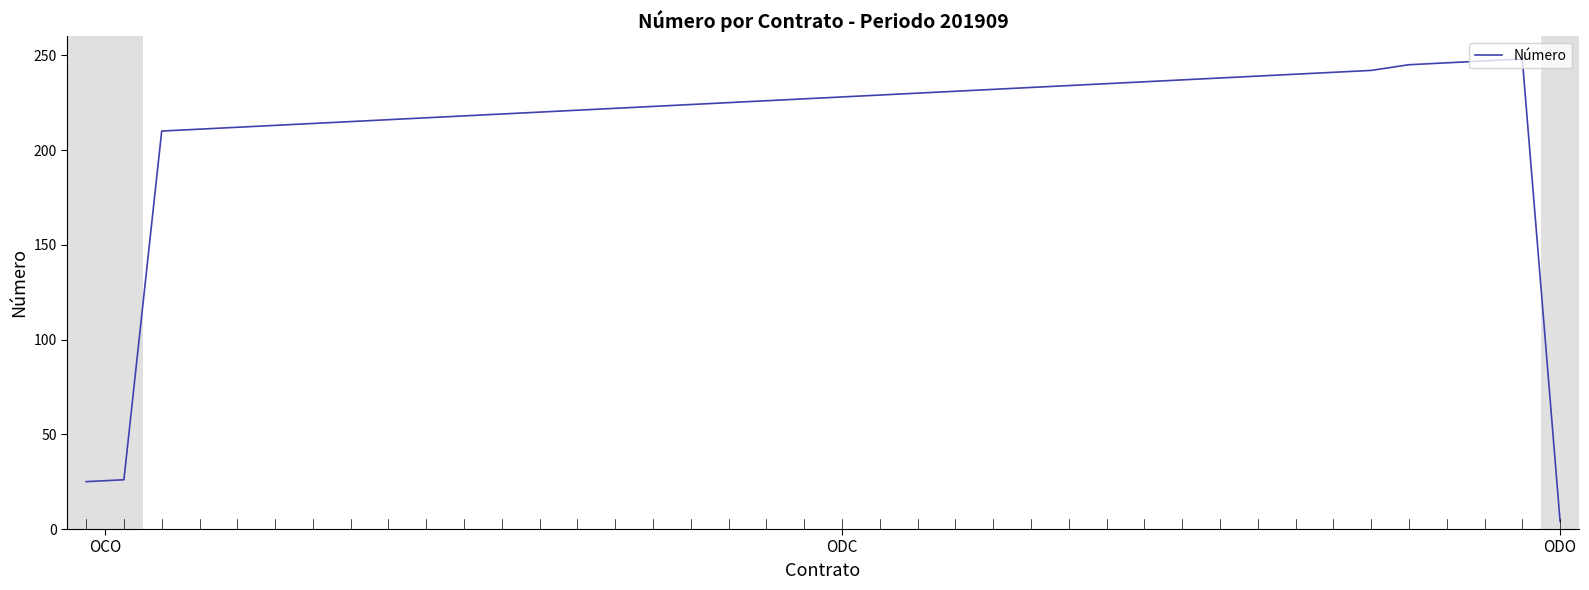

What is the greatest value displayed?

248